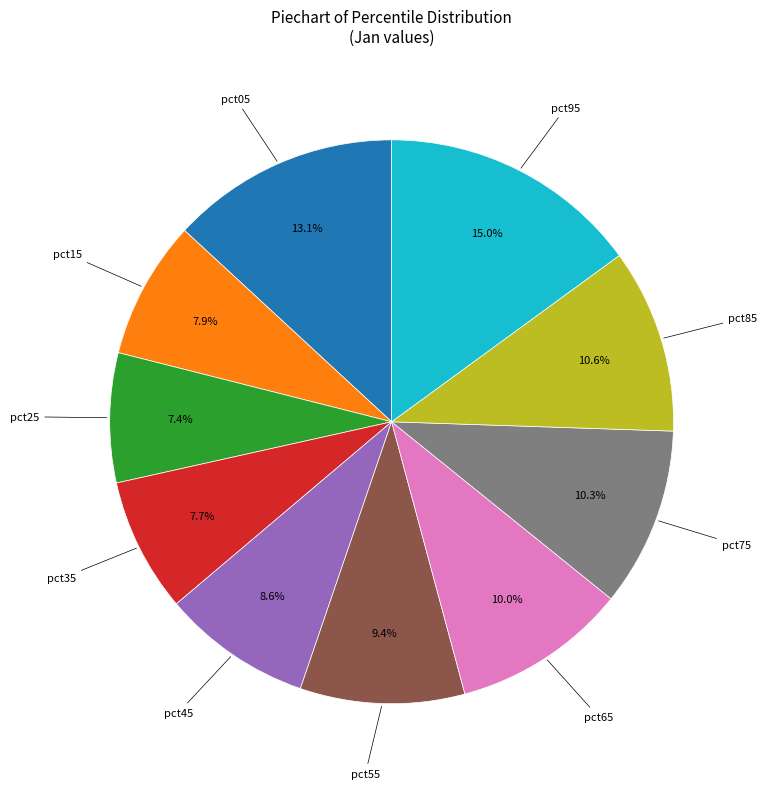

Is there a majority slice in this chart?

No